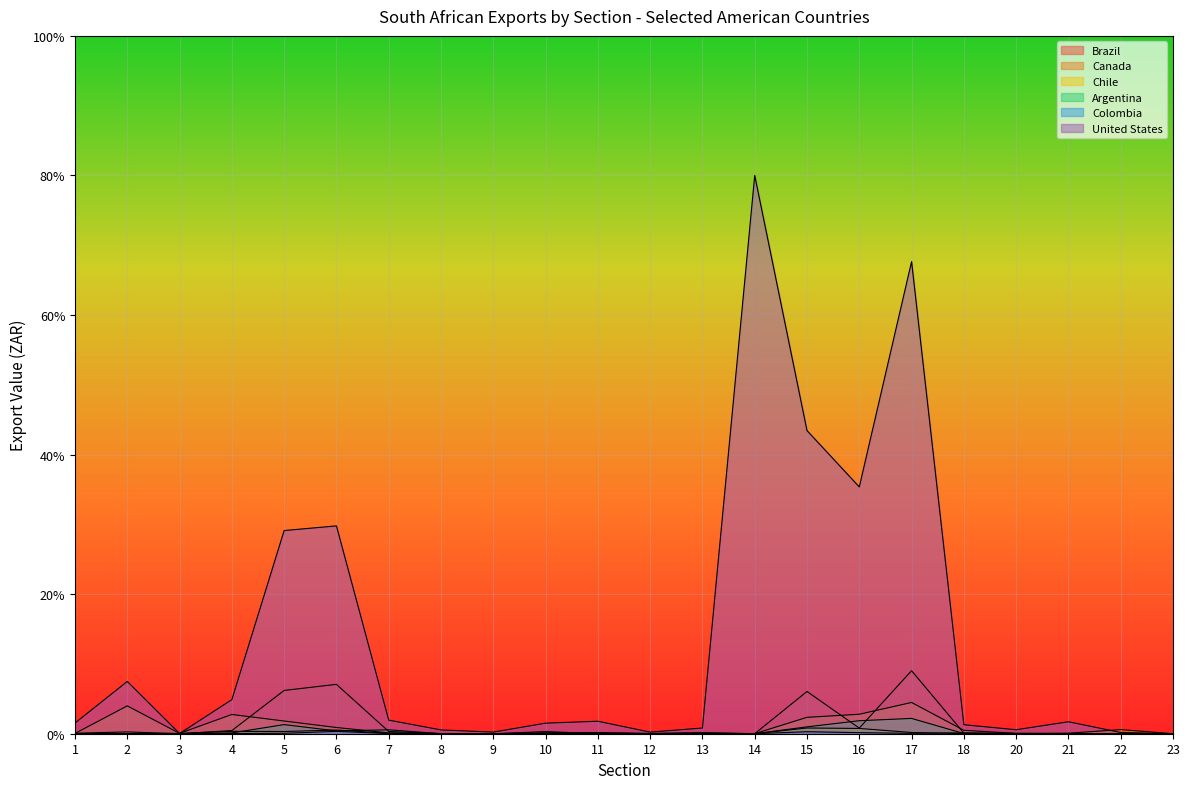

What value does the Argentina series have at 6?

0.4